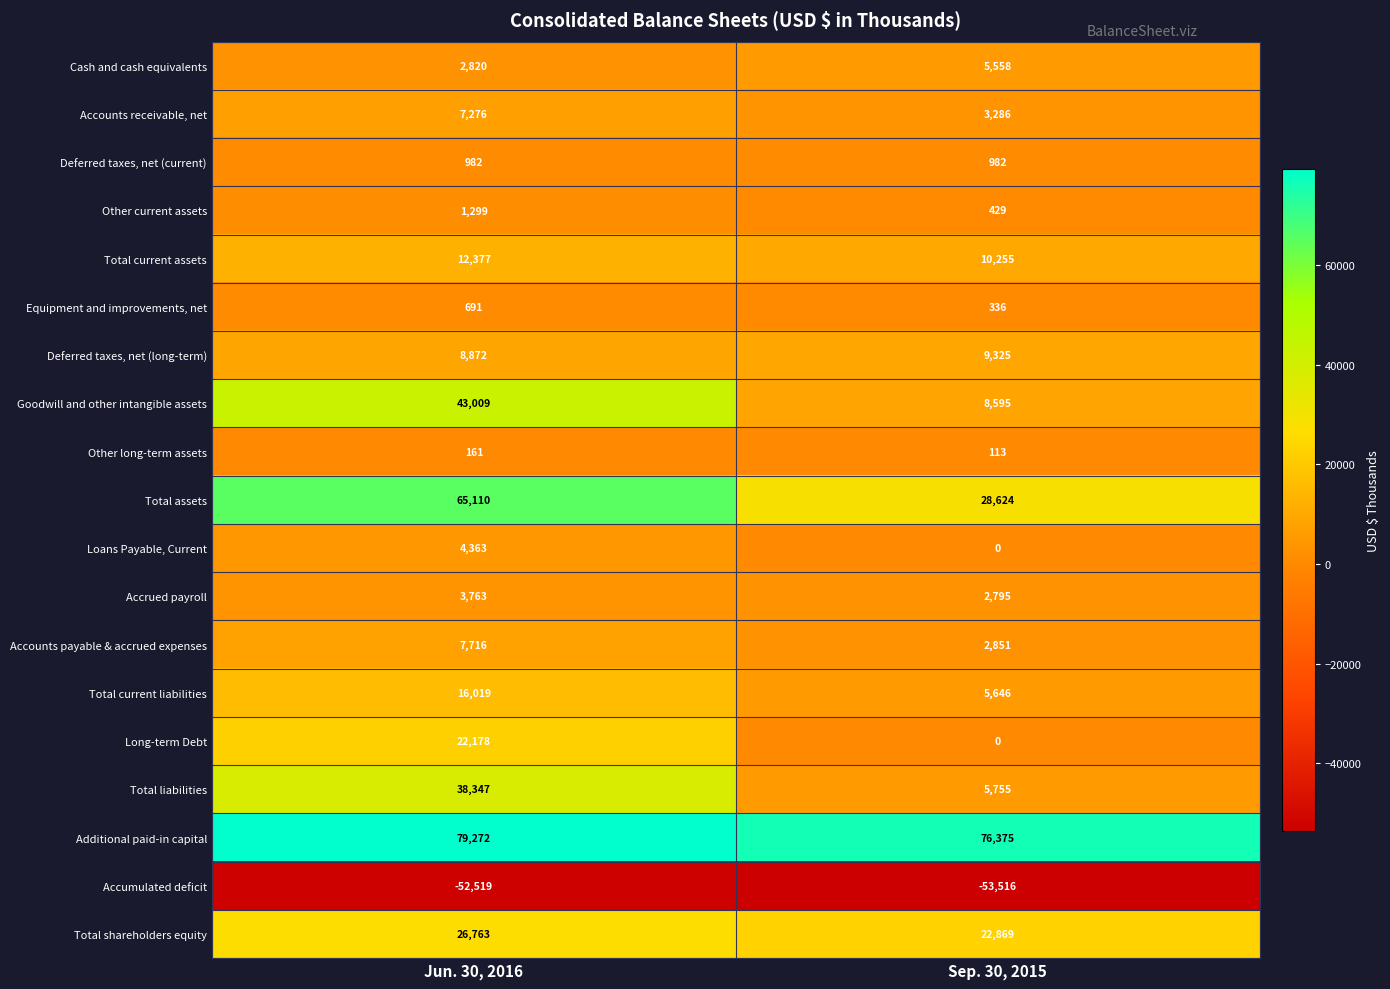

What is the average value of the Other long-term assets series?

137